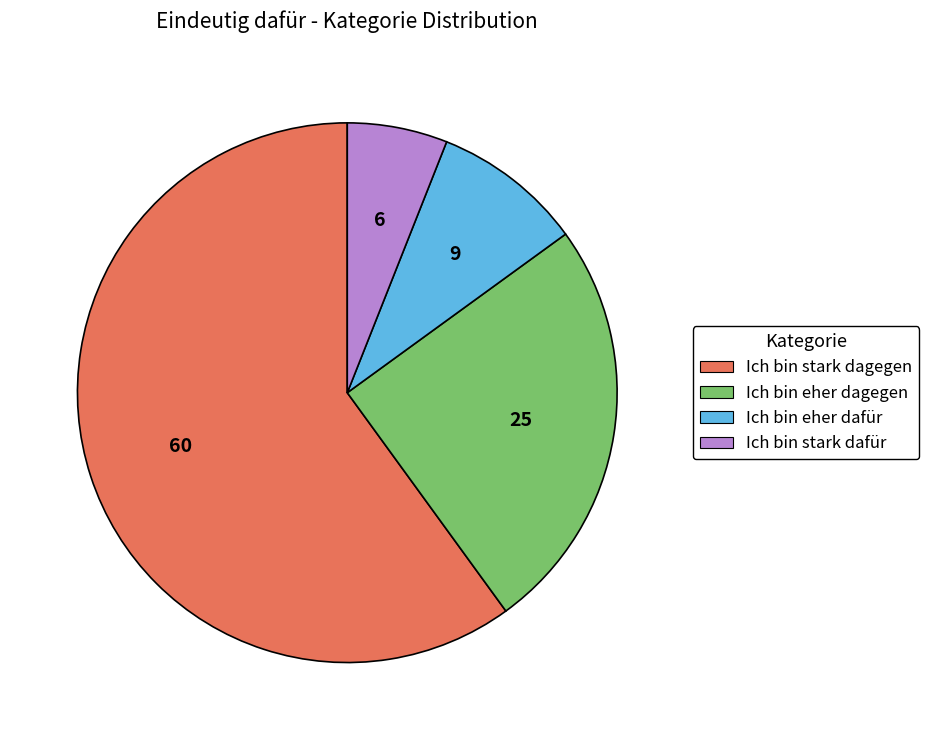

Which slice represents more than half of the pie?

Ich bin stark dagegen